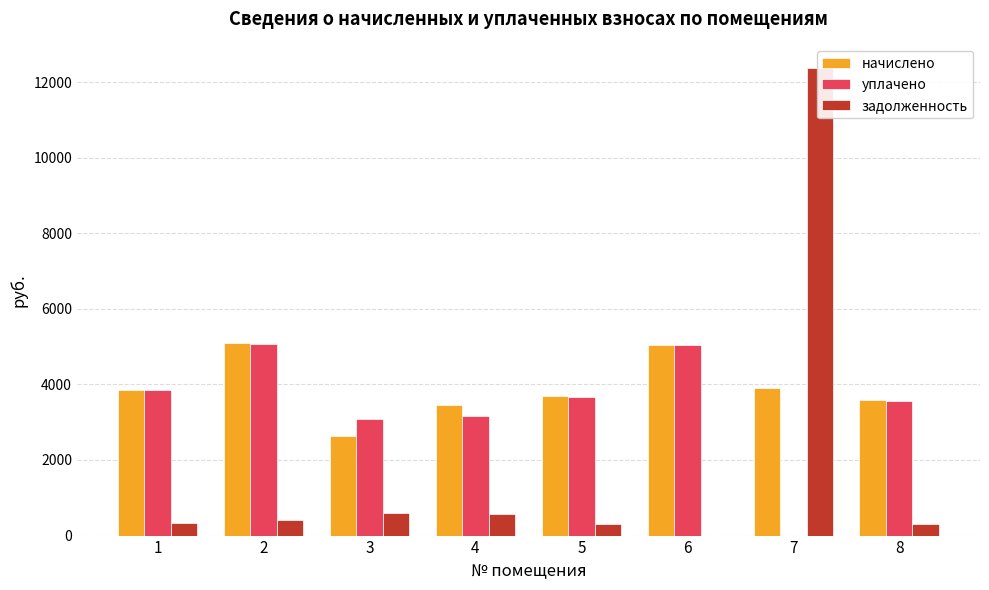

How many distinct data groups are displayed?

3